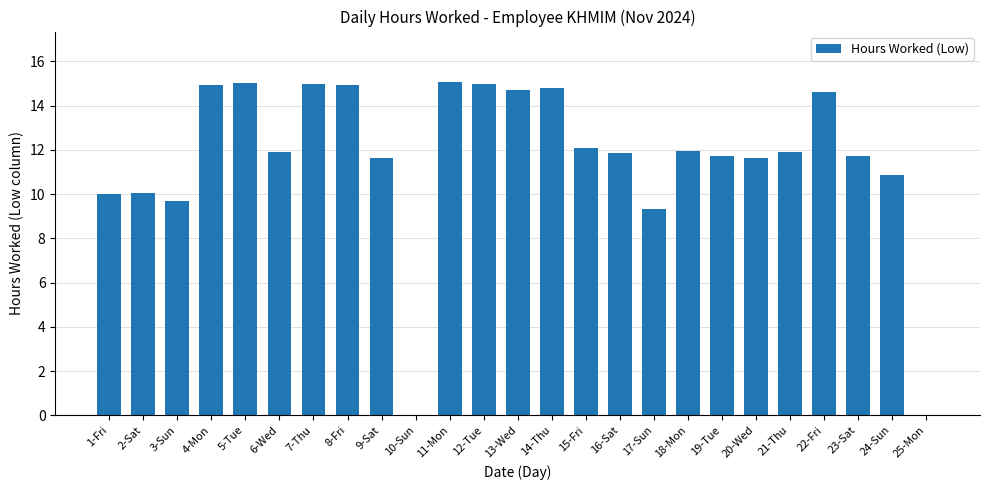

What is the sum of all values?

290.5